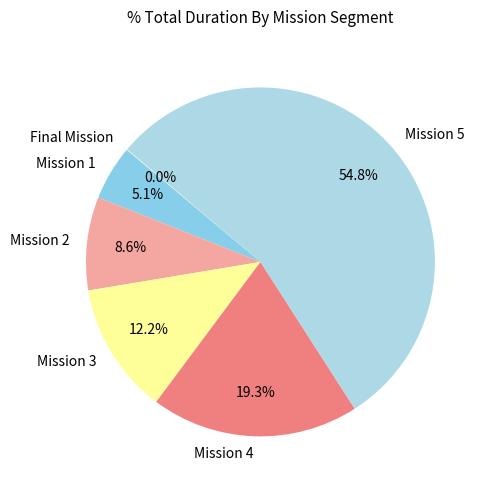

Which slice represents more than half of the pie?

Mission 5